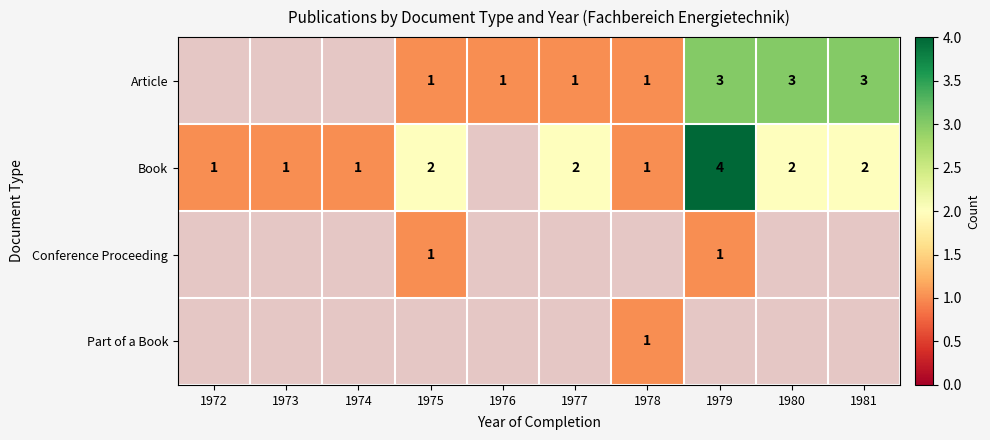

True or false: Article has a value of 0 at 1976.

False